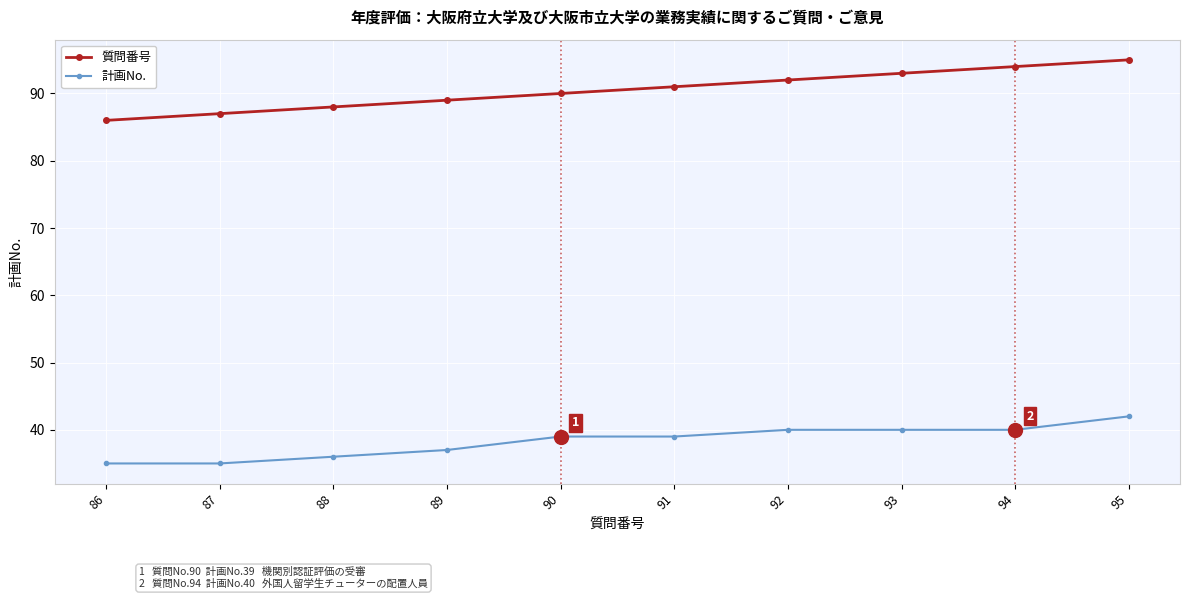

What is the sum of the 計画No. values at 92 and 93?

80